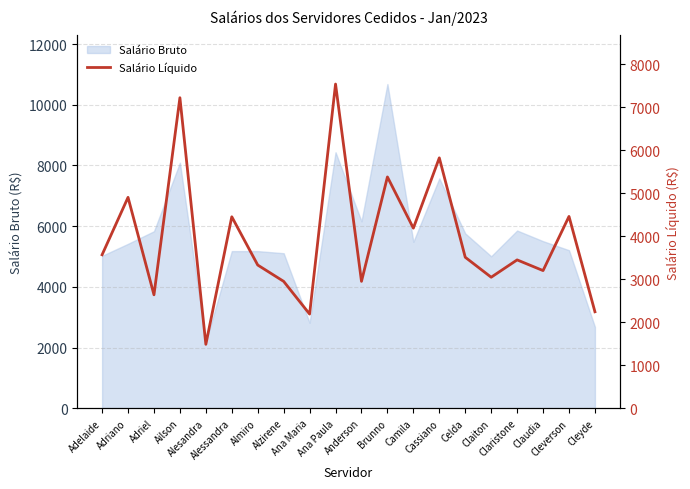

True or false: there are more than 1 points higher than both neighbors.

True